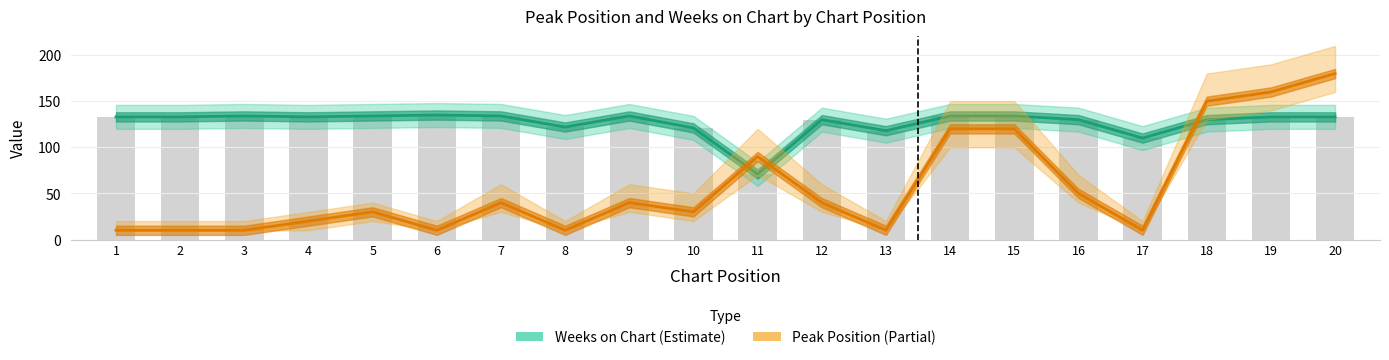

The Weeks on Chart series shows 232 at 9. True or false?

False